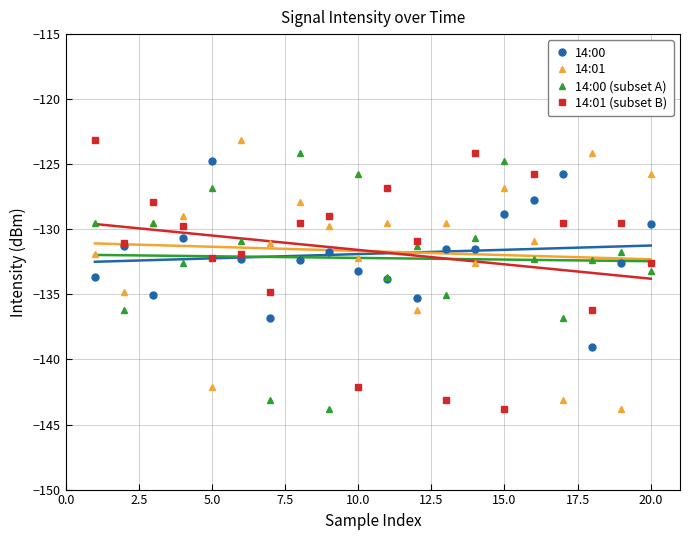

Which series has the largest total across all categories?

14:01